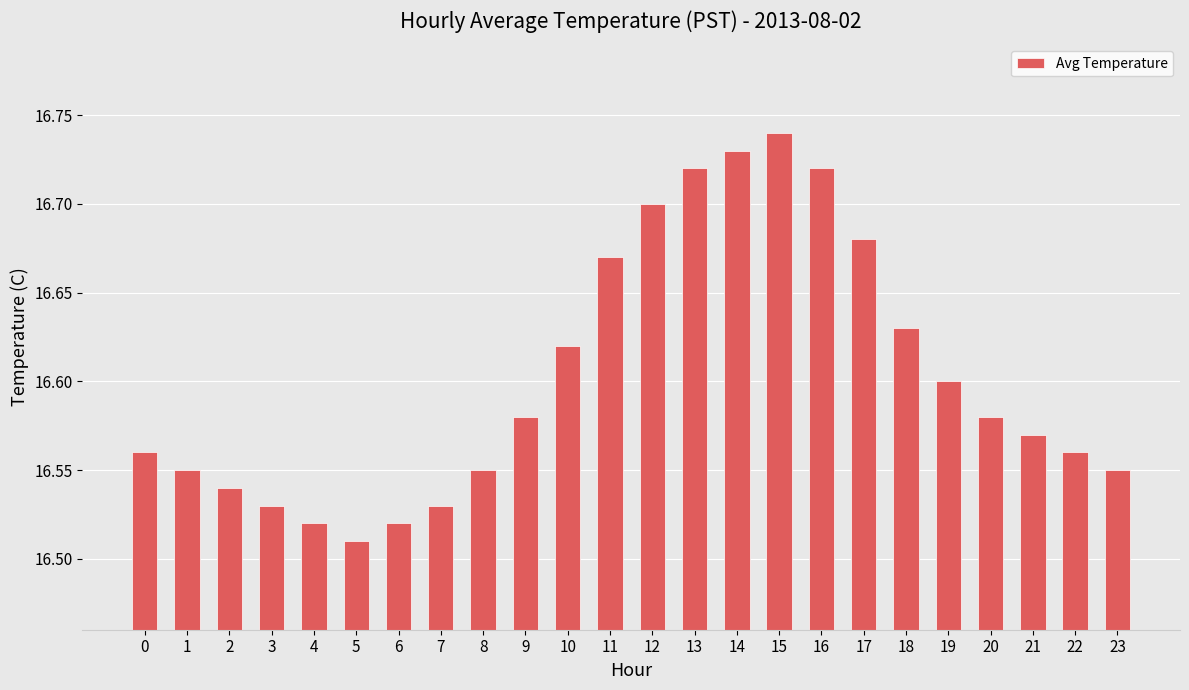

Is it true that the value at 3 is 27.2?

False